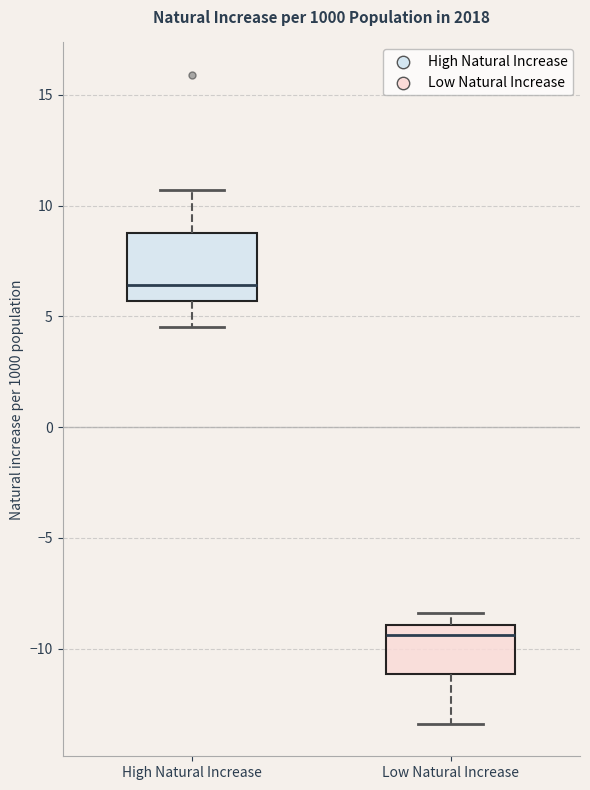

Where is the lower edge of the box for Low Natural Increase on the y-axis? The values are not printed on the chart, so give them approximately, as read against the axis.

-11.0